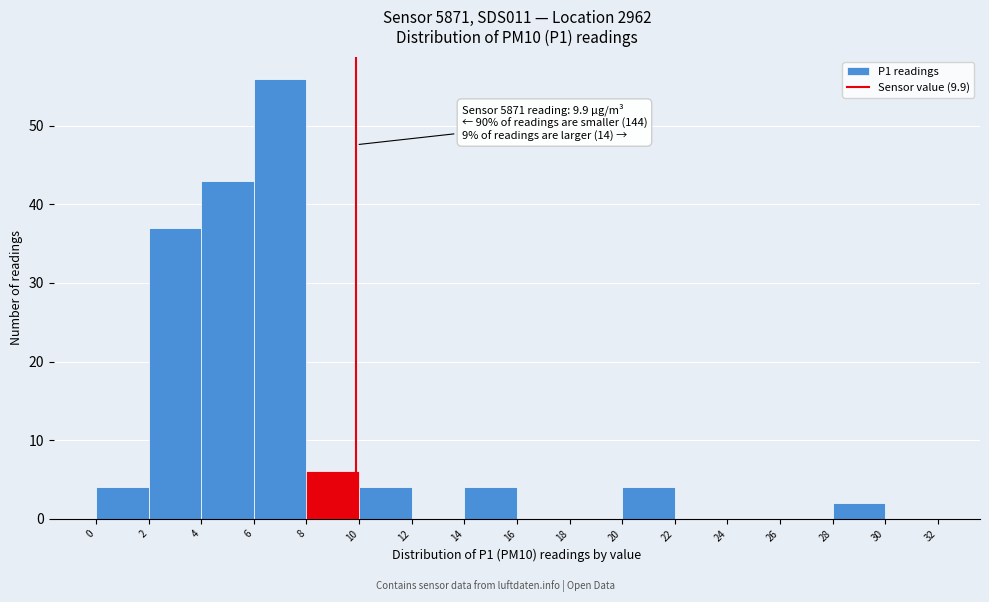

Over which range of the x-axis is the bar tallest?

6 to 8